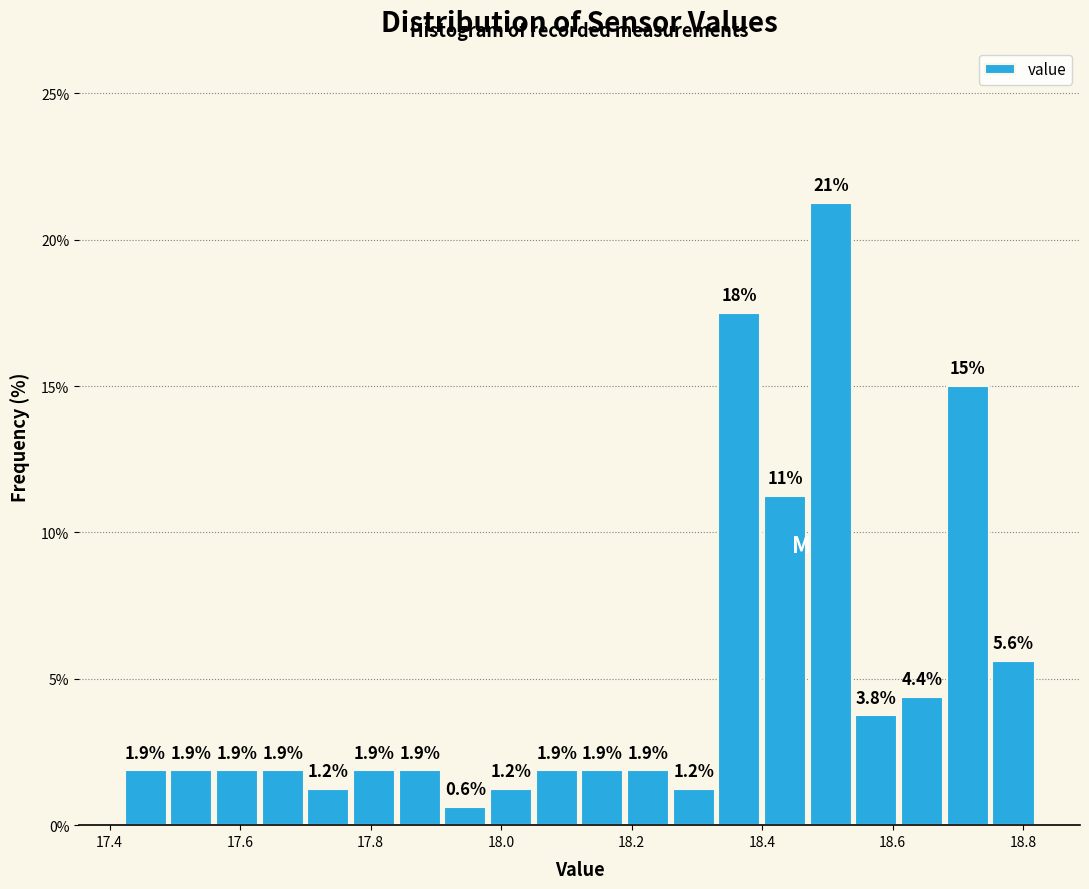

Around what value on the x-axis is the tallest bar? Give the approximate position of its centre, as read against the axis.

18.50